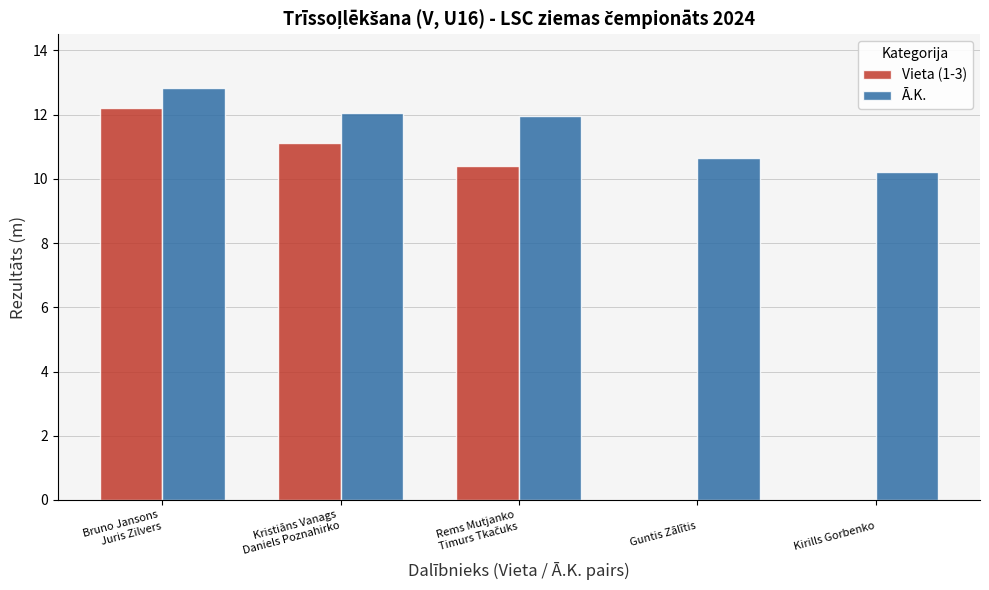

Which series has the widest spread of values?

Ā.K.